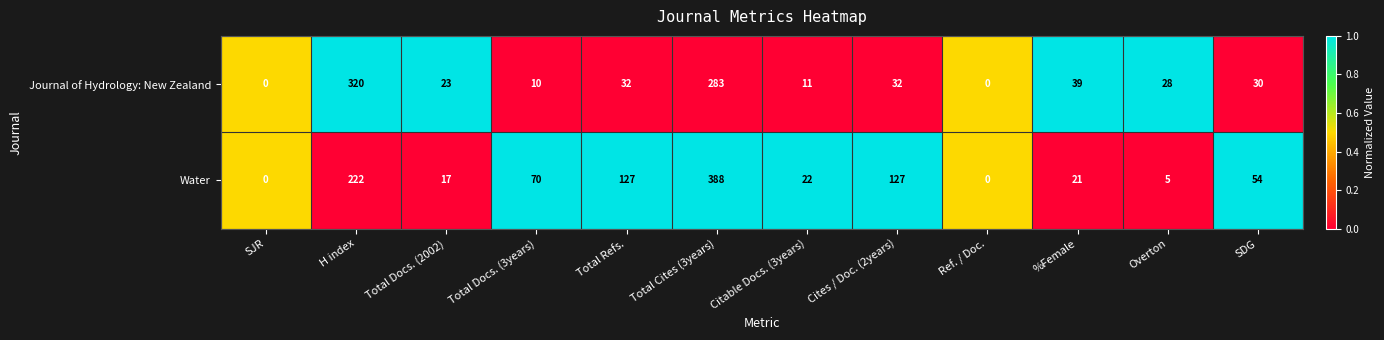

The Water series shows 70 at Total Docs. (3years). True or false?

True